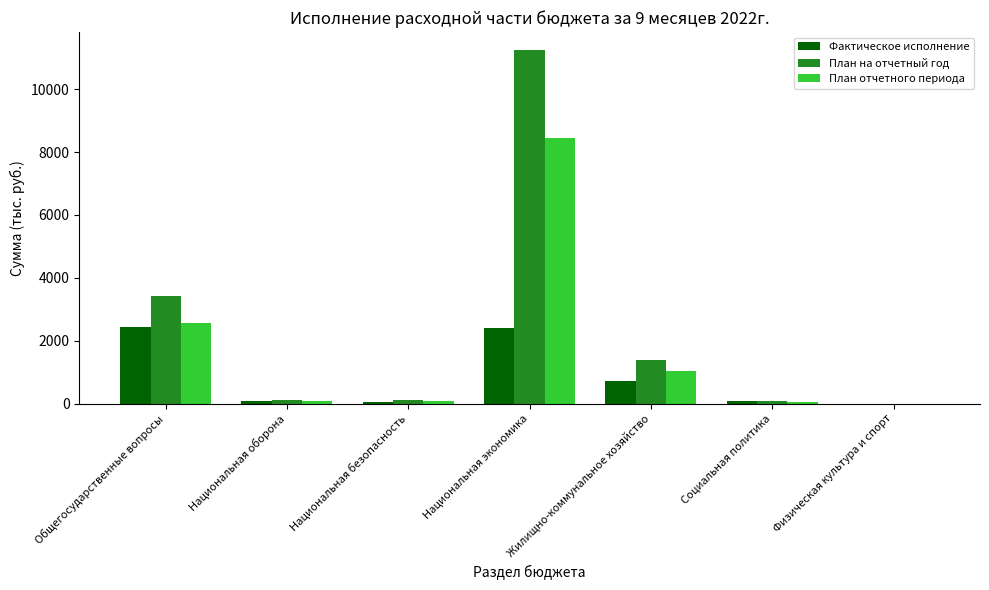

What are all the series names shown in the legend?

Фактическое исполнение, План на отчетный год, План отчетного периода